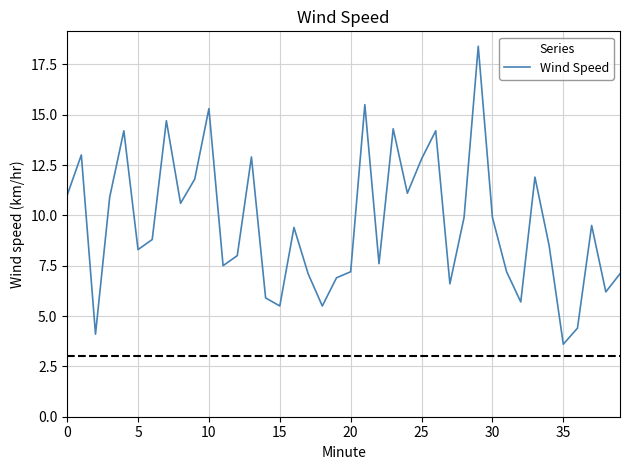

What is the sum of all values?

383.0